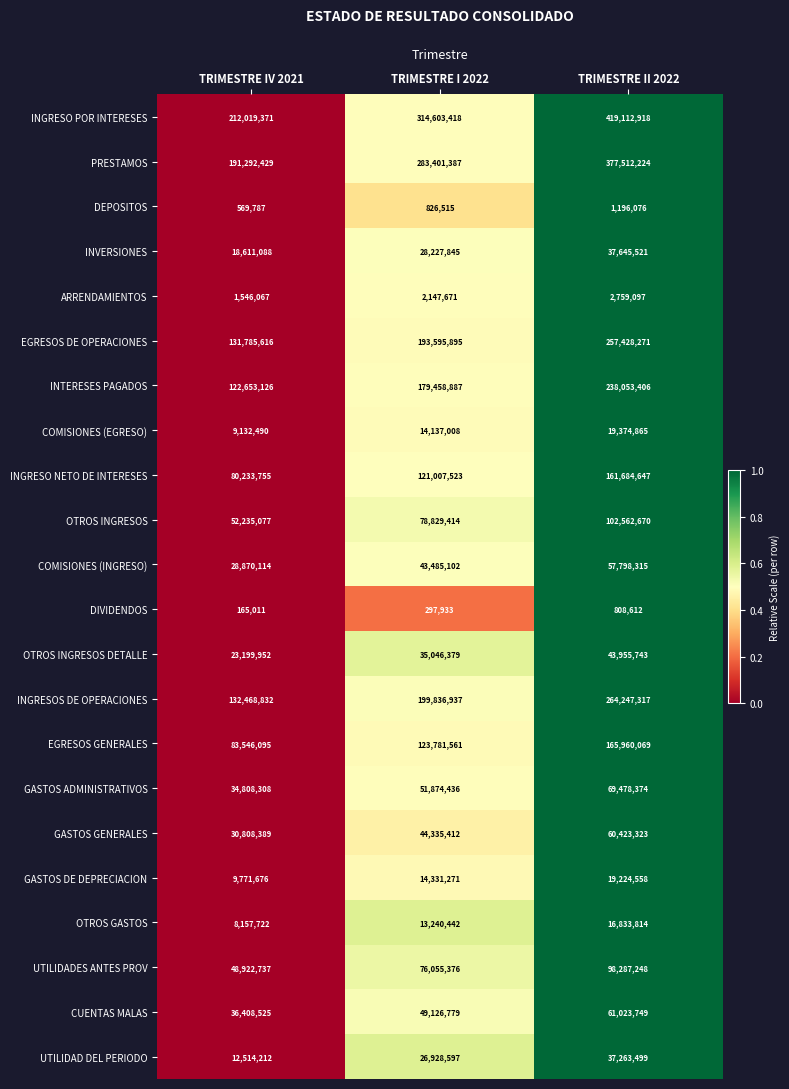

Rank the categories by INGRESOS DE OPERACIONES value from lowest to highest.

TRIMESTRE IV 2021, TRIMESTRE I 2022, TRIMESTRE II 2022